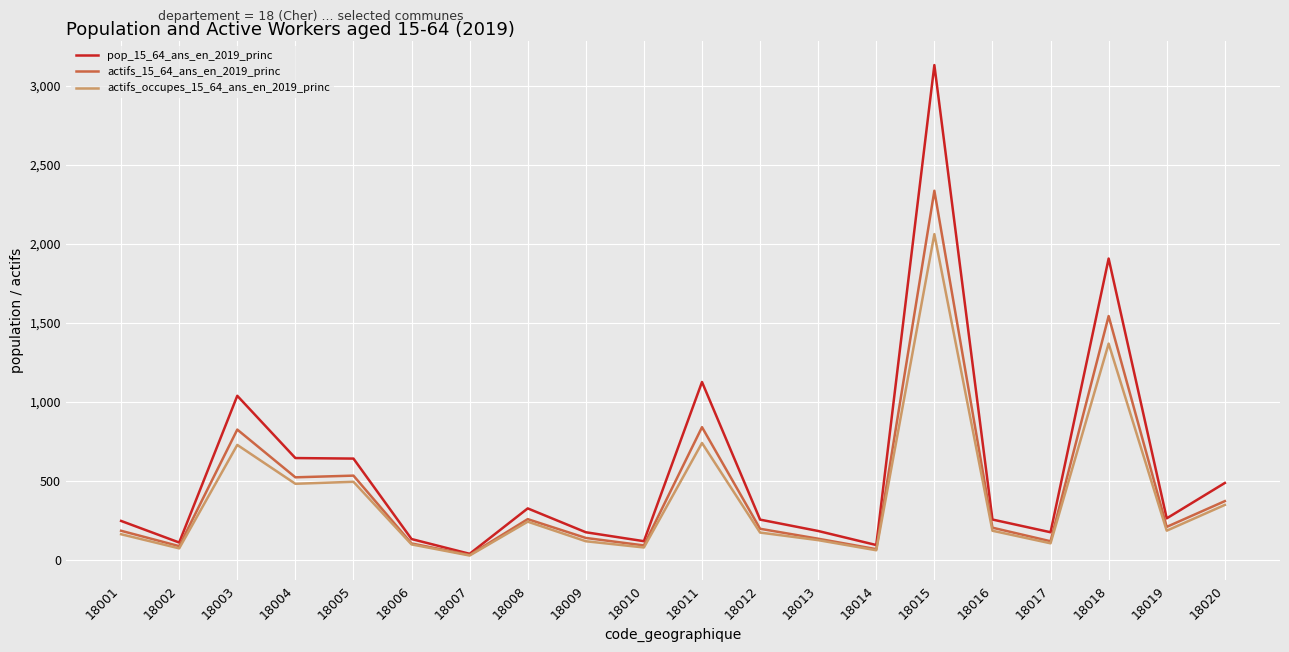

How many lines are shown in the chart?

3